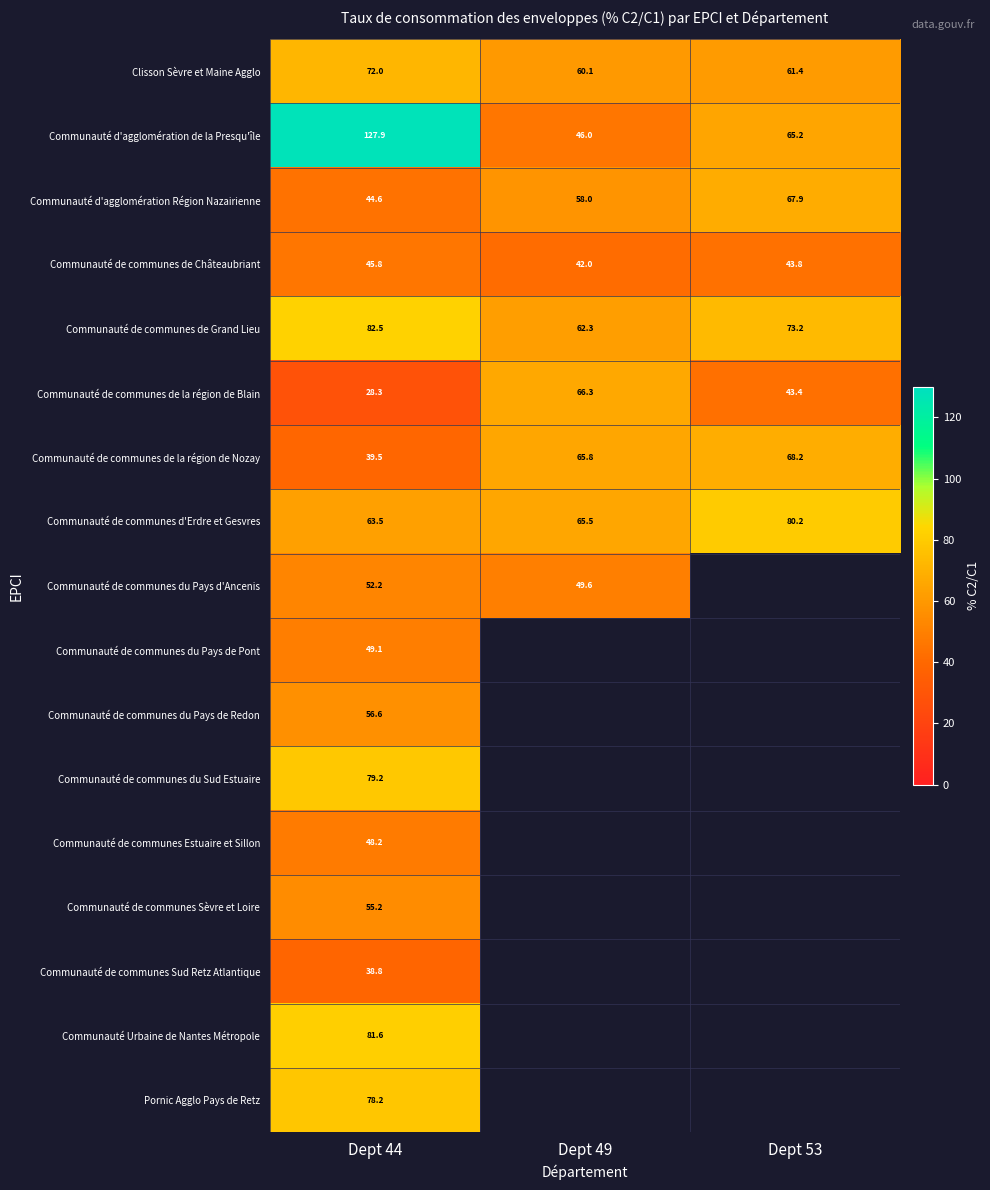

How many values in the Communauté de communes d'Erdre et Gesvres series exceed 65?

2